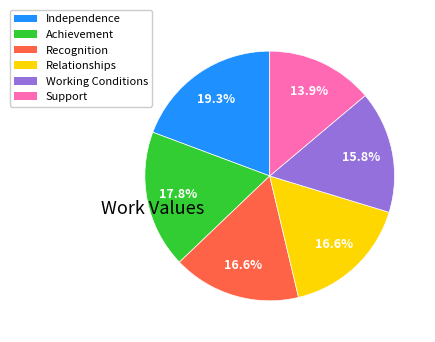

Between Working Conditions and Recognition, which is larger?

Recognition